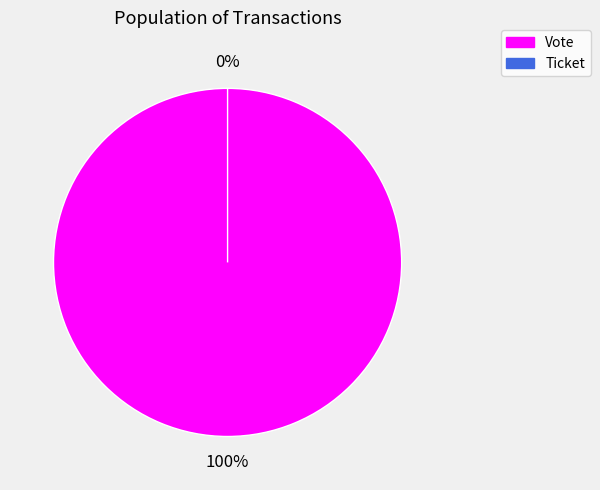

To the nearest percent, what is the combined percentage of Vote and Ticket?

100%